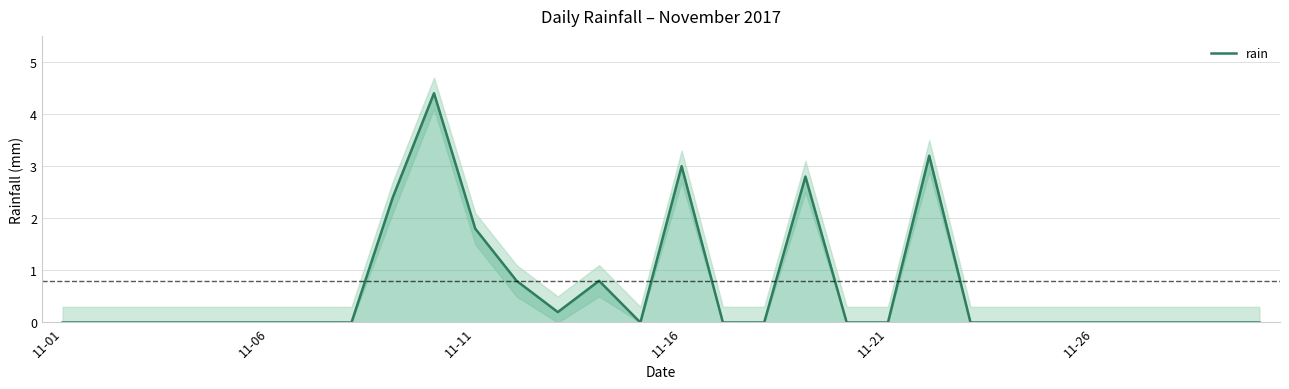

The rain series shows 0.0 at 11-01. True or false?

True